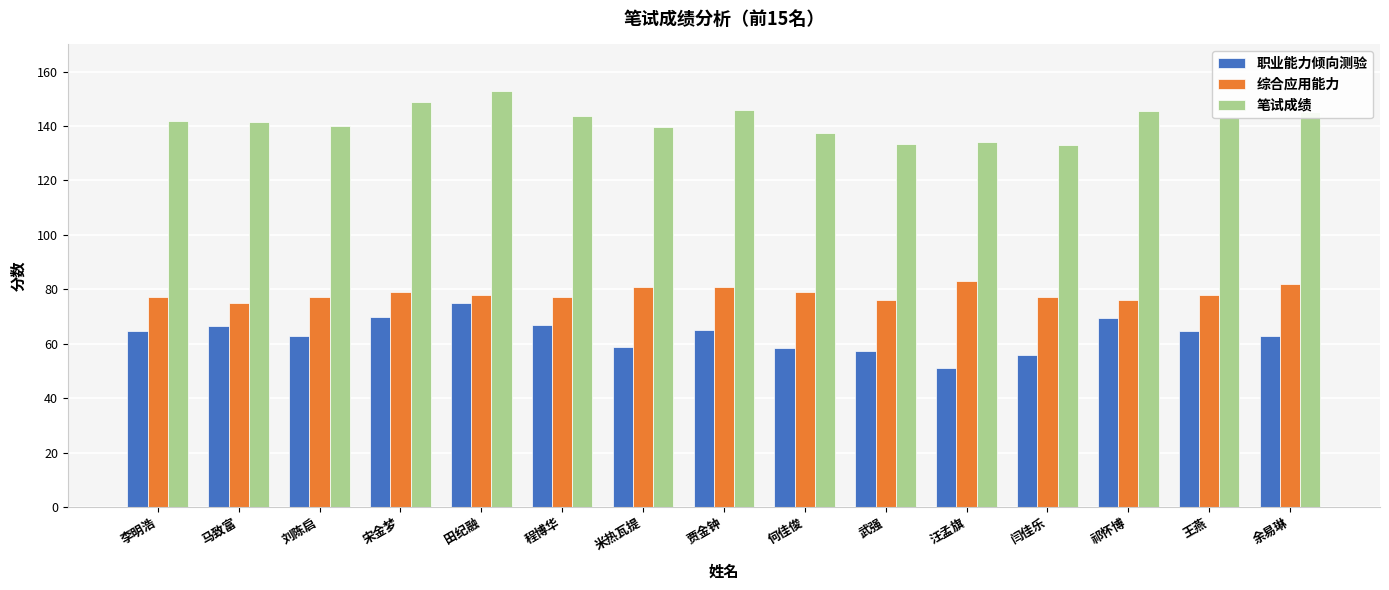

Which series has the largest range (max minus min)?

职业能力倾向测验